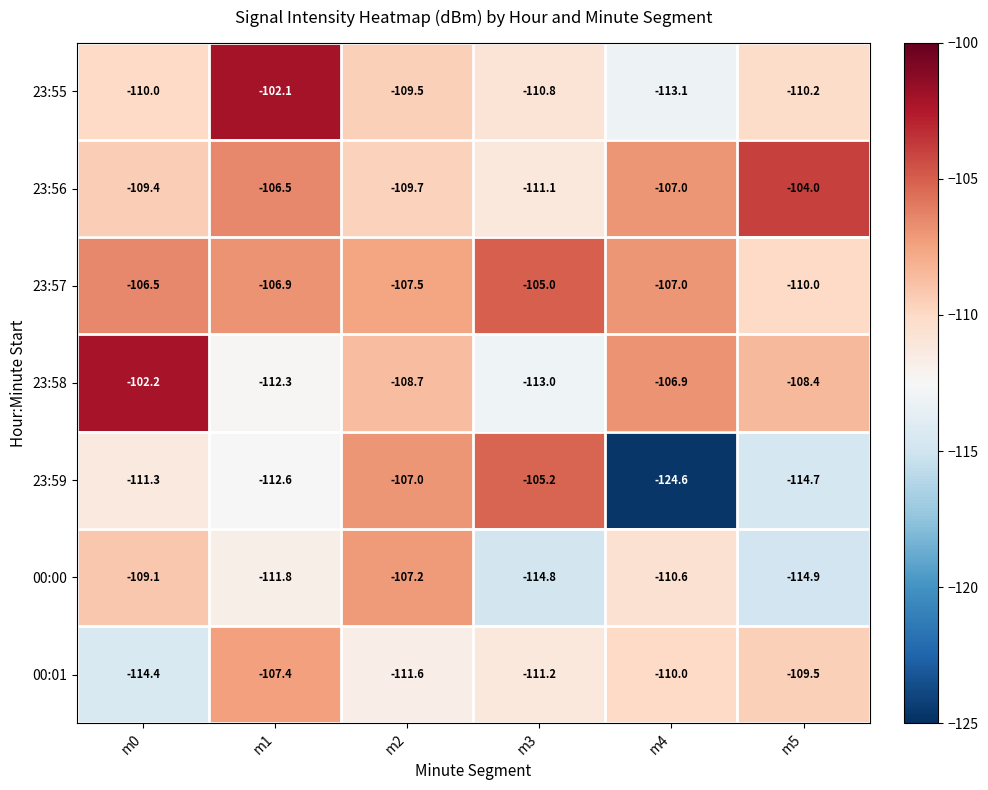

The value of 23:55 at m2 is -109.5. True or false?

True